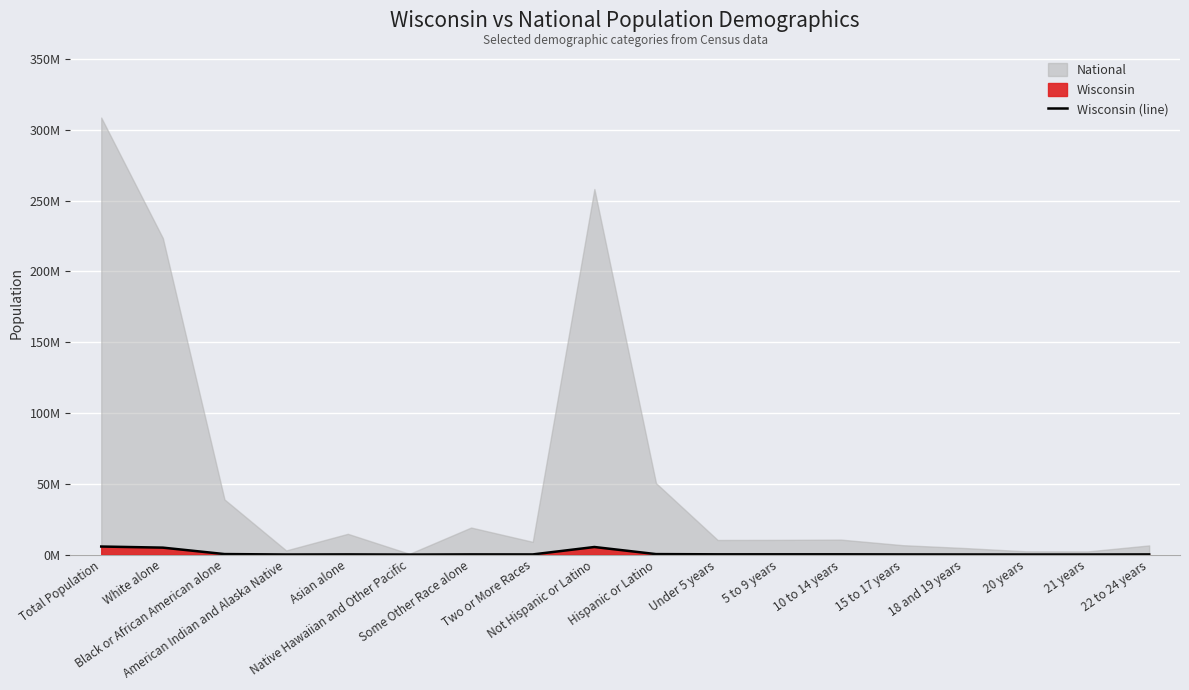

What is the average value?

1.0